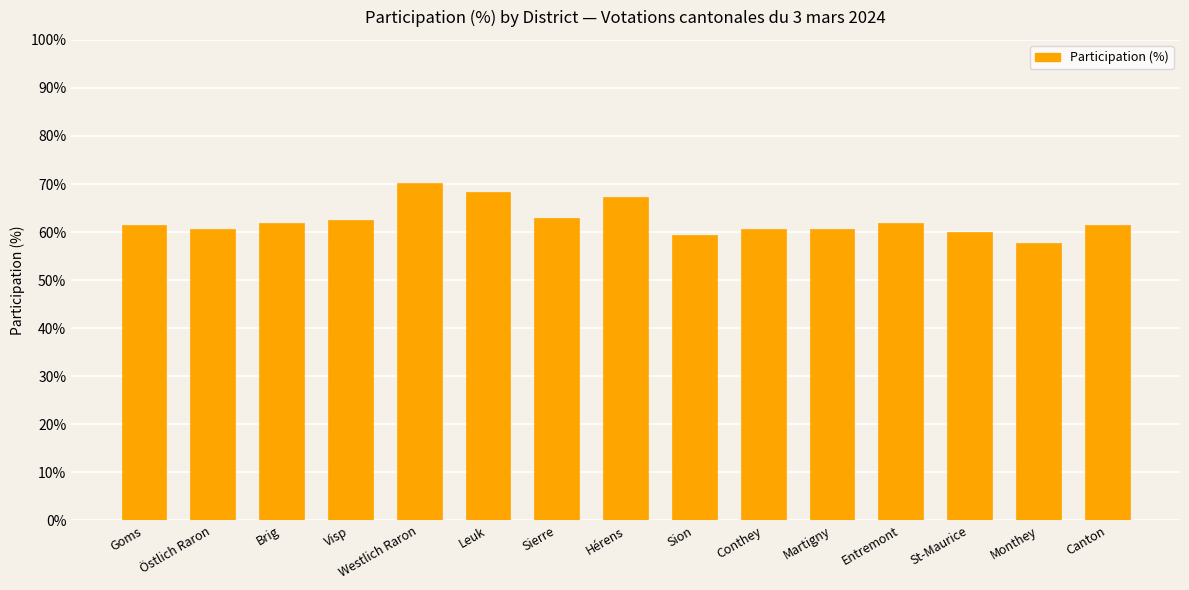

What is the change in value from Sierre to St-Maurice?

-2.9